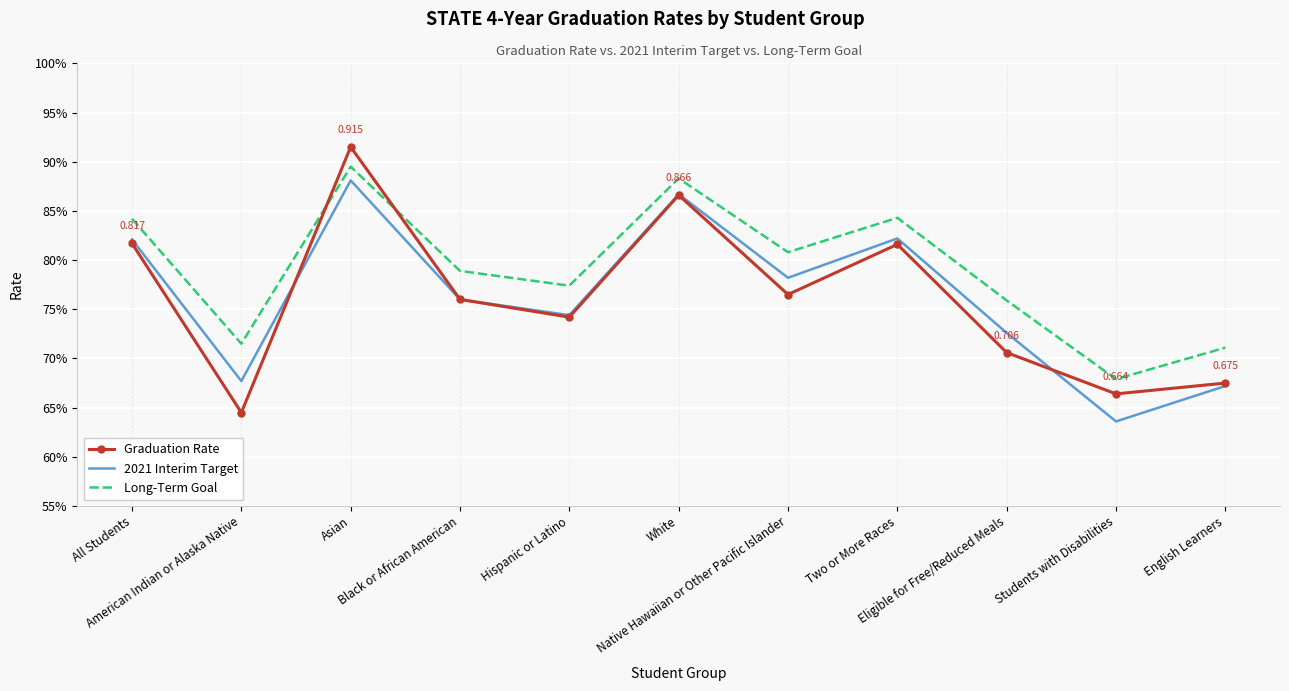

At how many categories does at least one series exceed 0?

11